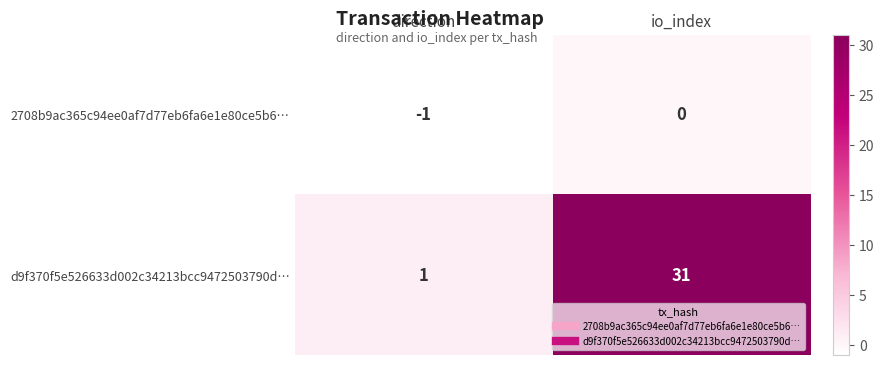

Reading left to right, extract all data points from this chart.

2708b9ac365c94ee0af7d77eb6fa6e1e80ce5b6…: direction=-1	io_index=0
d9f370f5e526633d002c34213bcc9472503790d…: direction=1	io_index=31